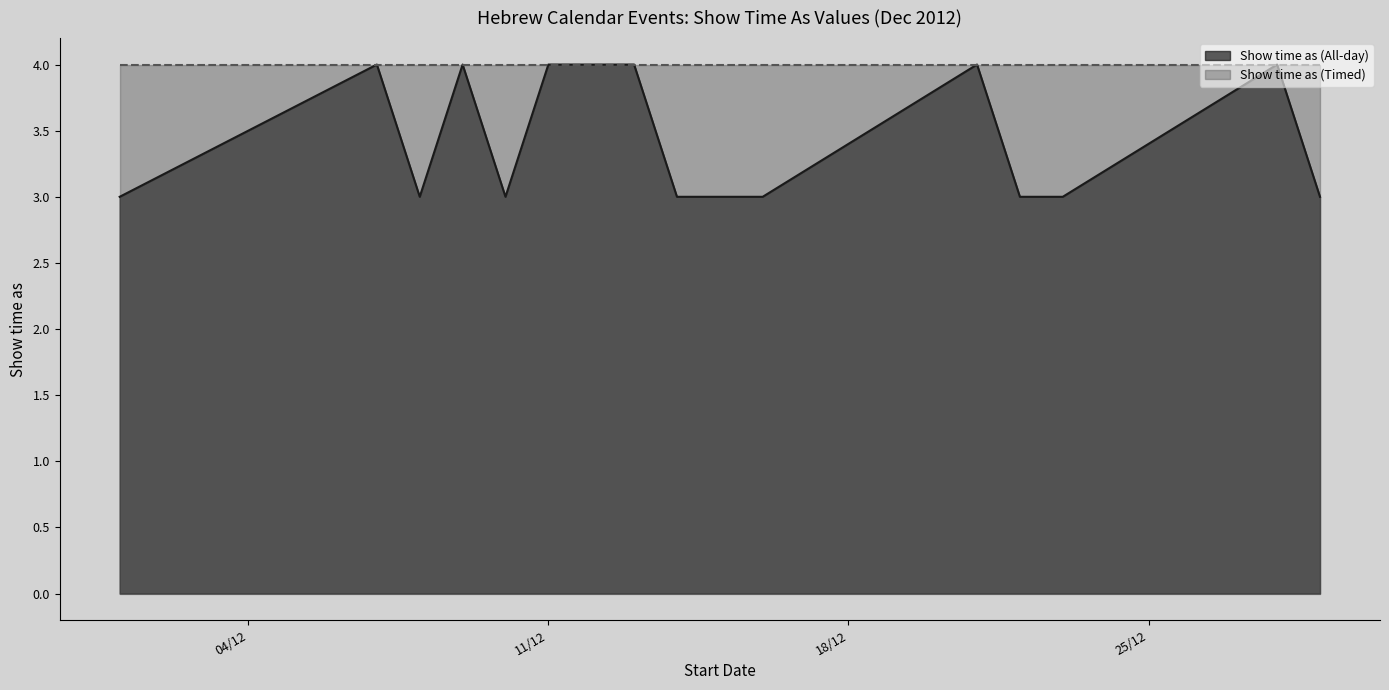

How many points are lower than both their immediate neighbors (excluding endpoints)?

2